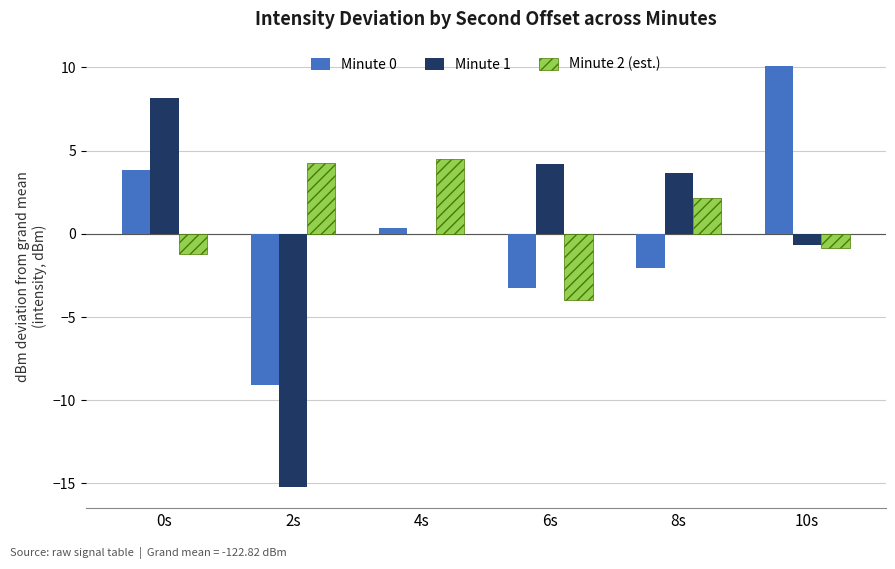

True or false: Minute 1 has a value of 5.1 at 0s.

False